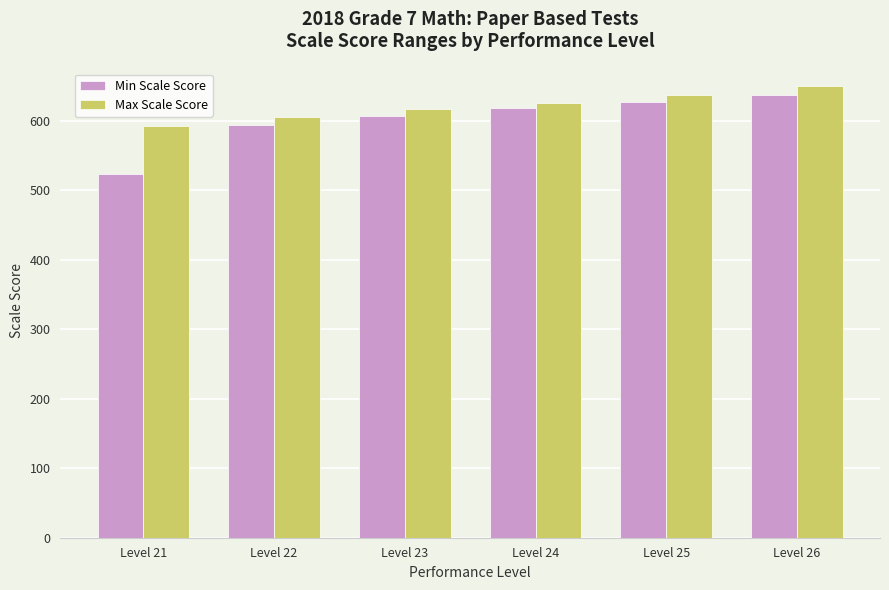

The value of Min Scale Score at Level 22 is 136. True or false?

False